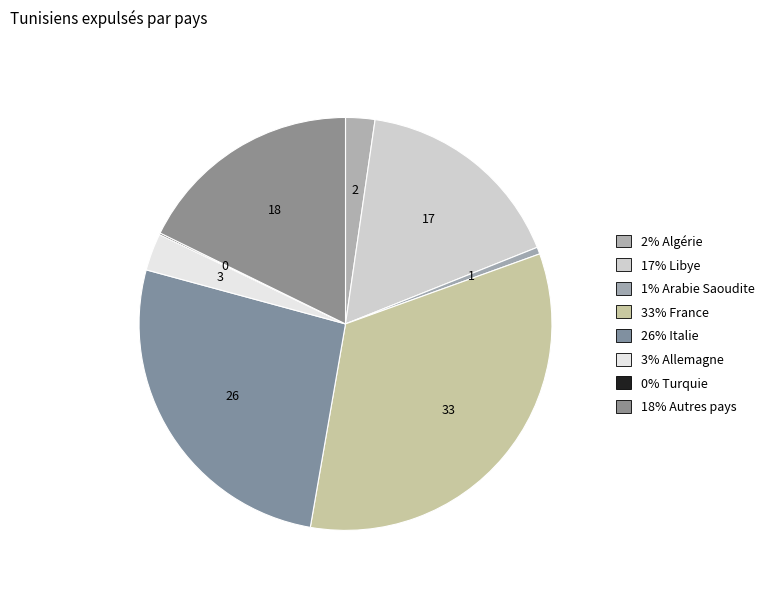

How many segments does this pie chart have?

8